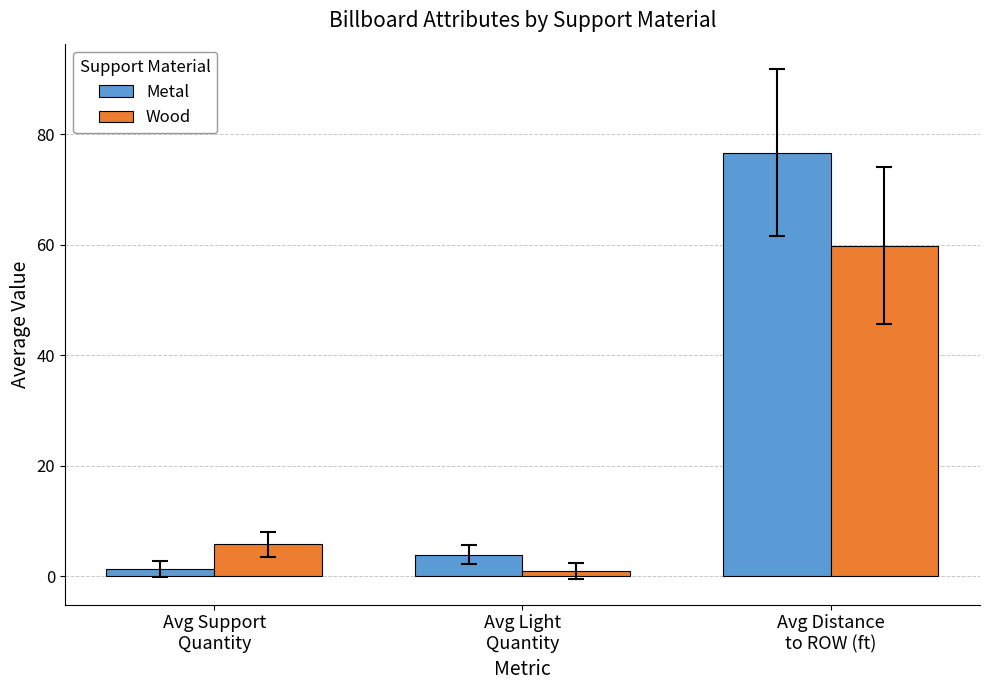

How many series are shown in this chart?

2